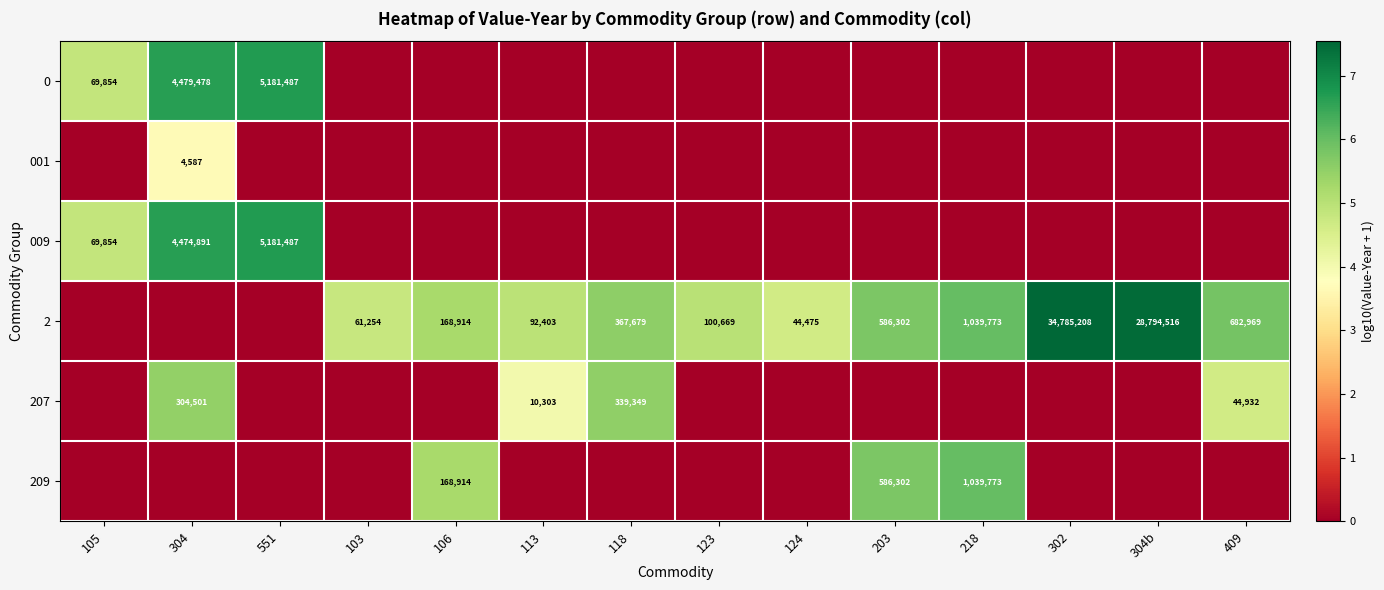

How many 001 values are between 0 and 1?

13